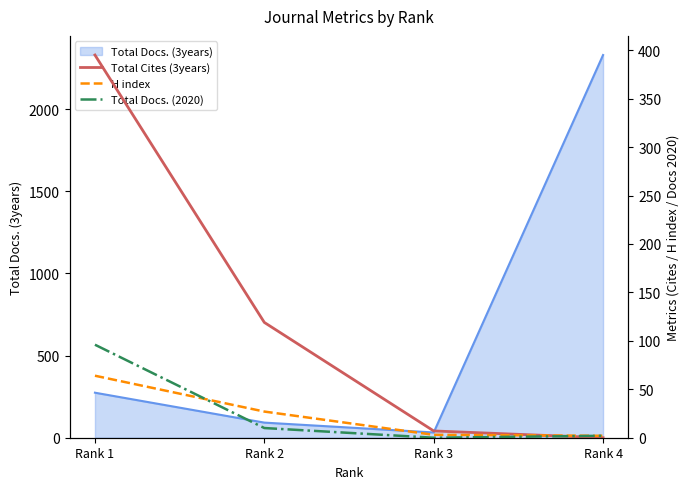

At which label does Total Docs. (3years) reach its peak?

Rank 4